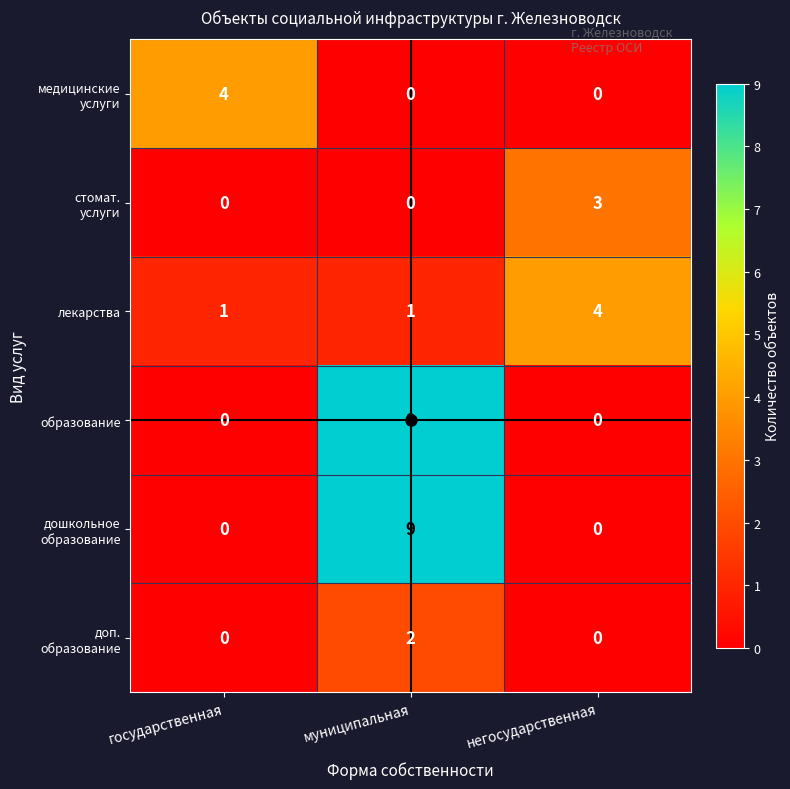

What is the difference between the highest and lowest values at негосударственная?

4